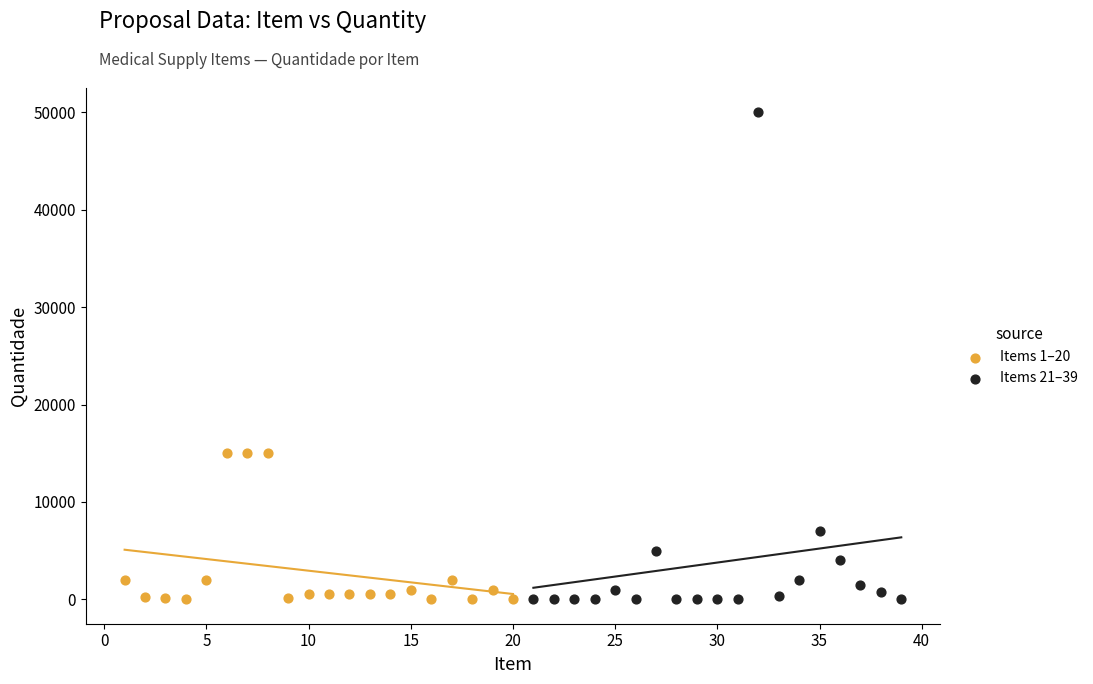

Which series has the largest Y range (max minus min)?

Items 21–39